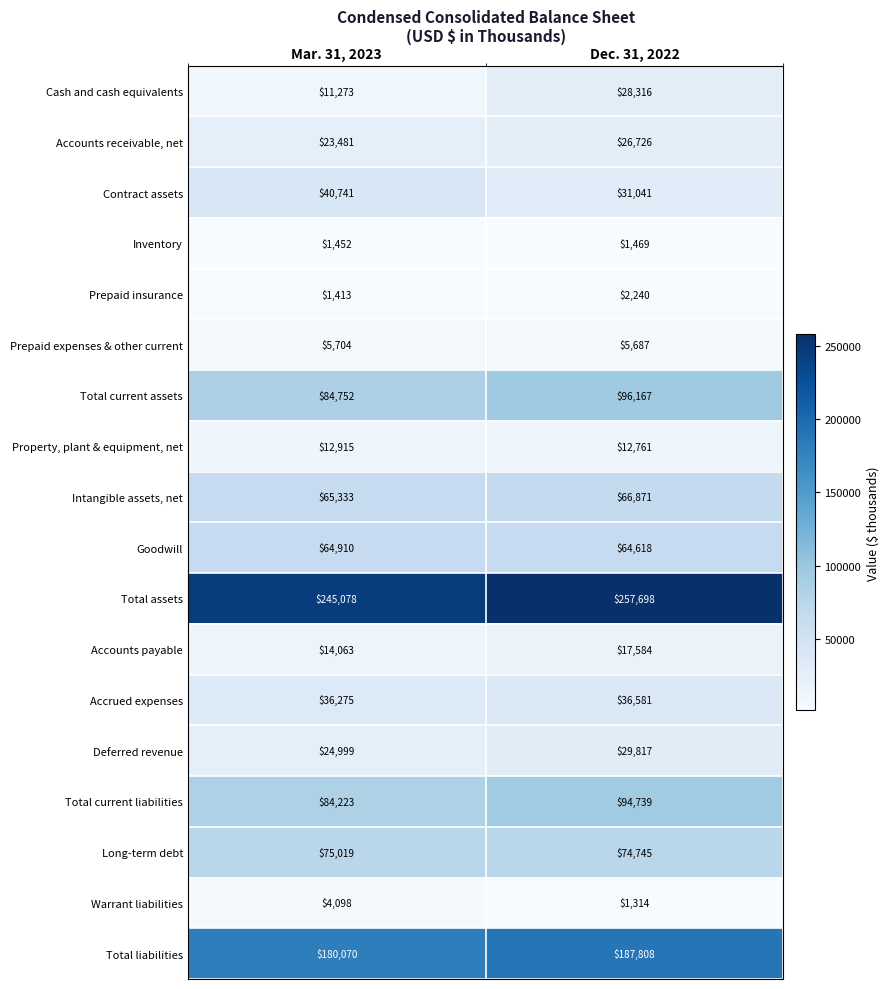

What is the minimum value shown in the chart?

1314